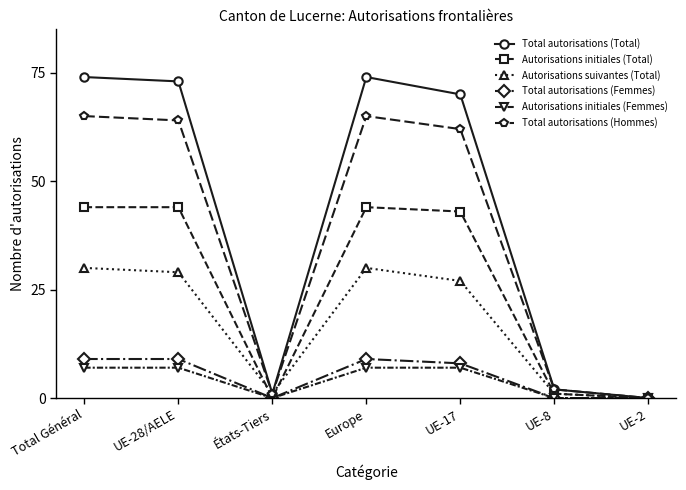

What is the label of the 4th point from the left?

Europe